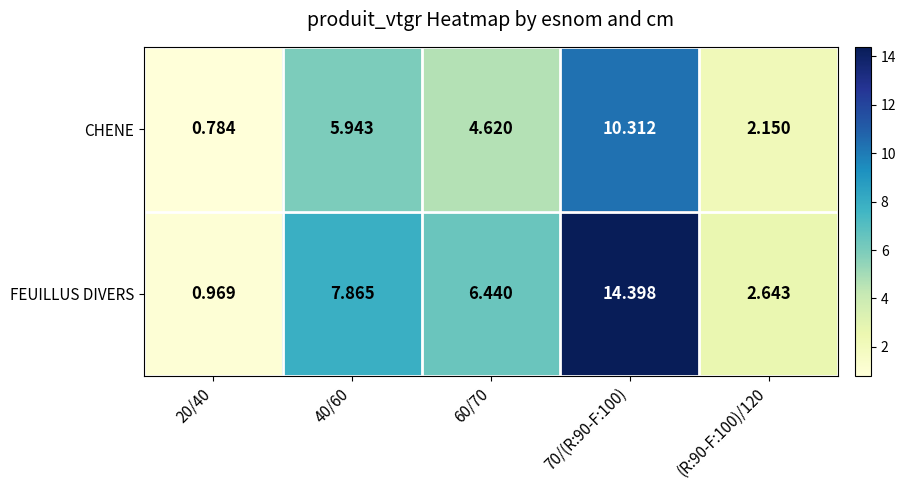

Which series changed the most between 20/40 and 40/60?

FEUILLUS DIVERS